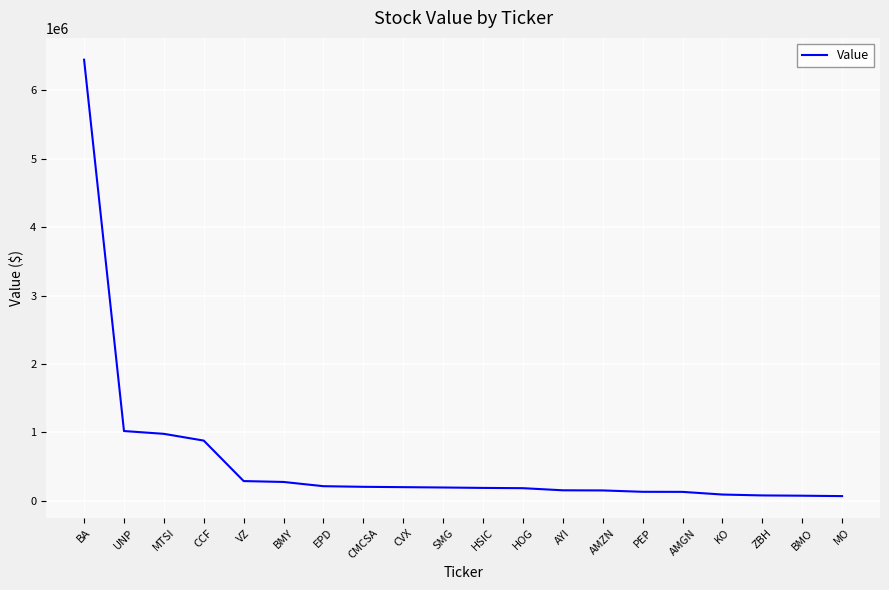

At which label does the data first exceed 192000?

BA